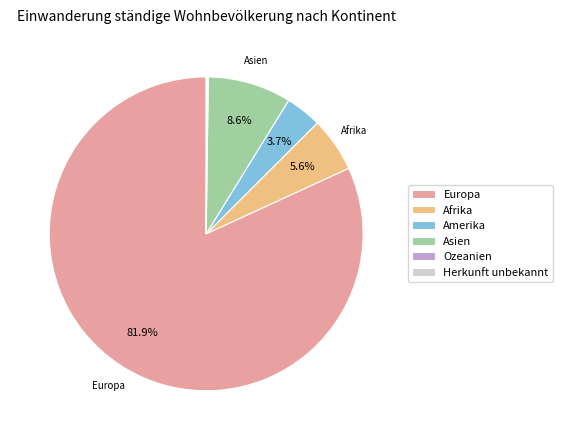

What is the total percentage of Asien and Afrika?

14.2%